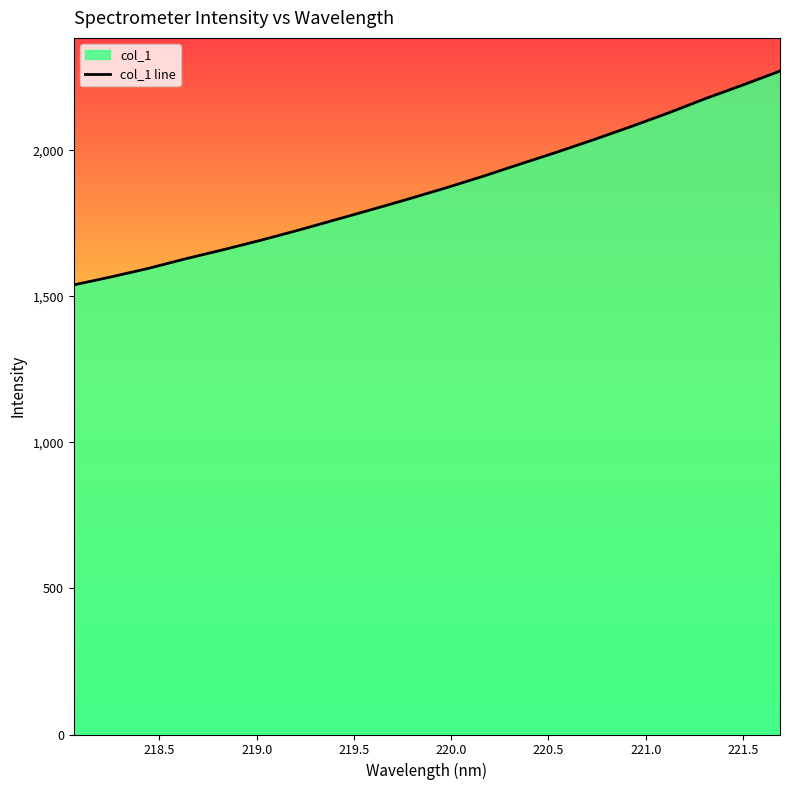

True or false: there are more than 0 points higher than both neighbors.

False